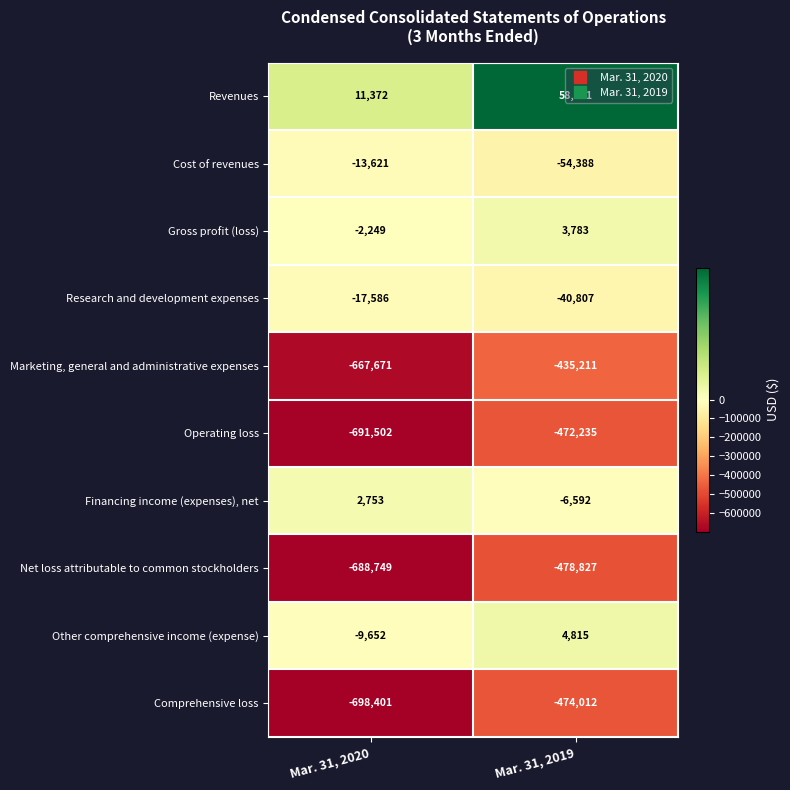

Between Mar. 31, 2020 and Mar. 31, 2019, which series saw the biggest shift?

Marketing, general and administrative expenses